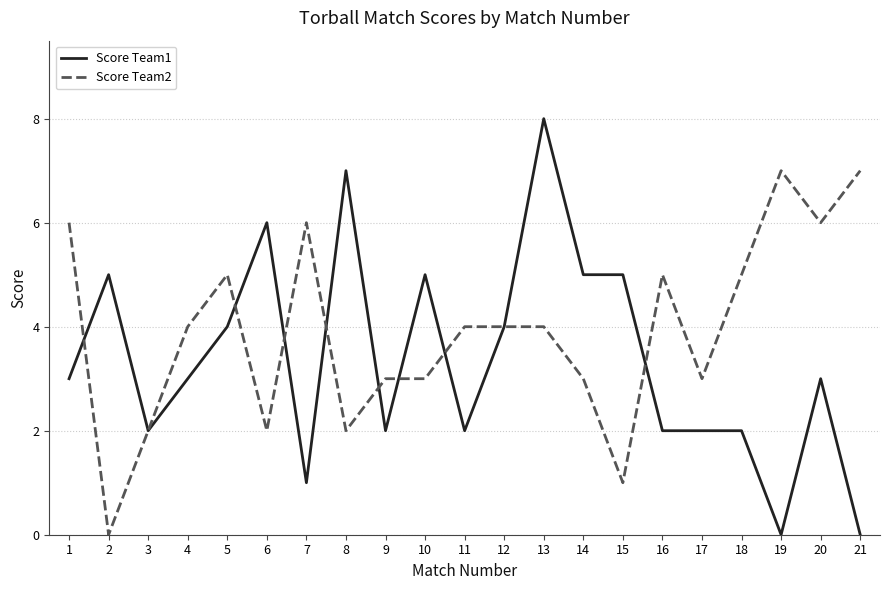

Is it true that Score Team2 equals 7 at 21?

True